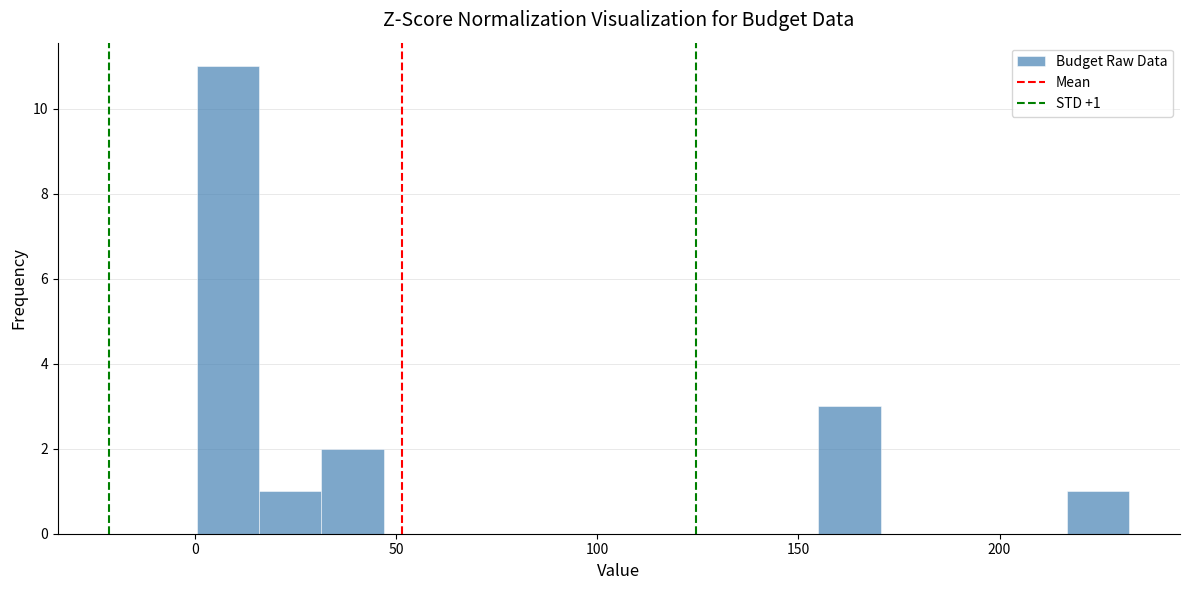

Around what value on the x-axis is the tallest bar? Give the approximate position of its centre, as read against the axis.

10